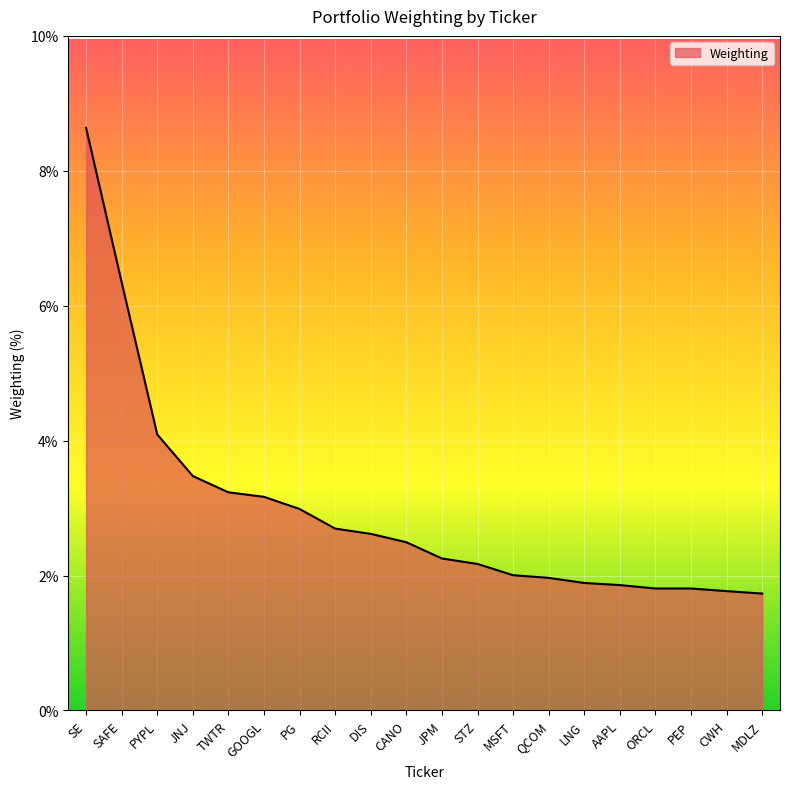

Is it true that the value at TWTR is 3.2?

True